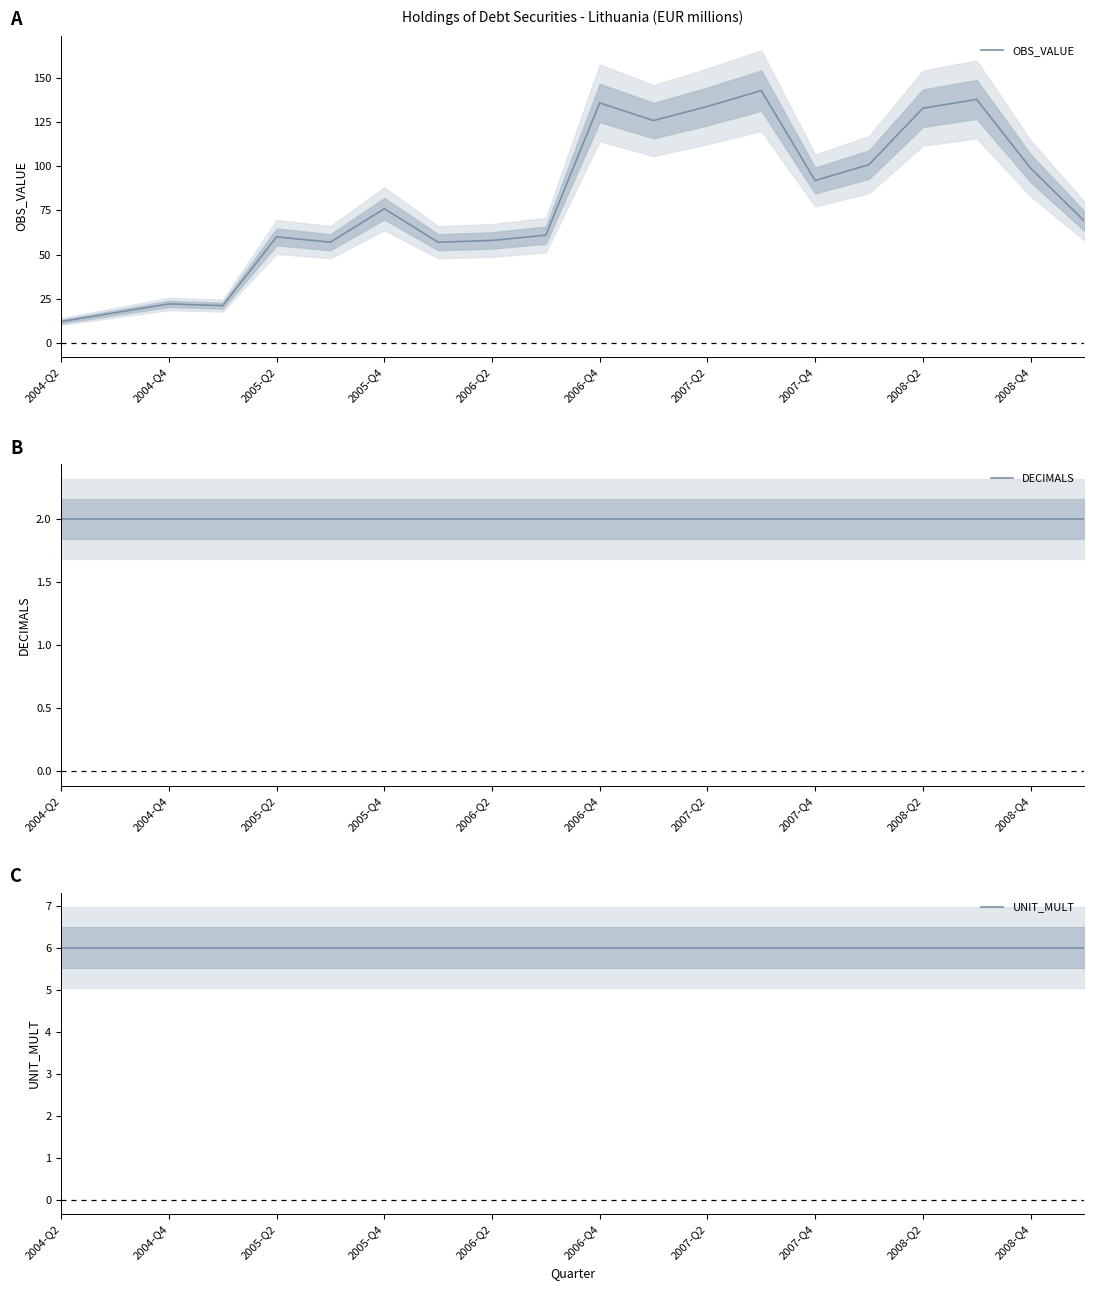

What is the maximum value for OBS_VALUE?

143